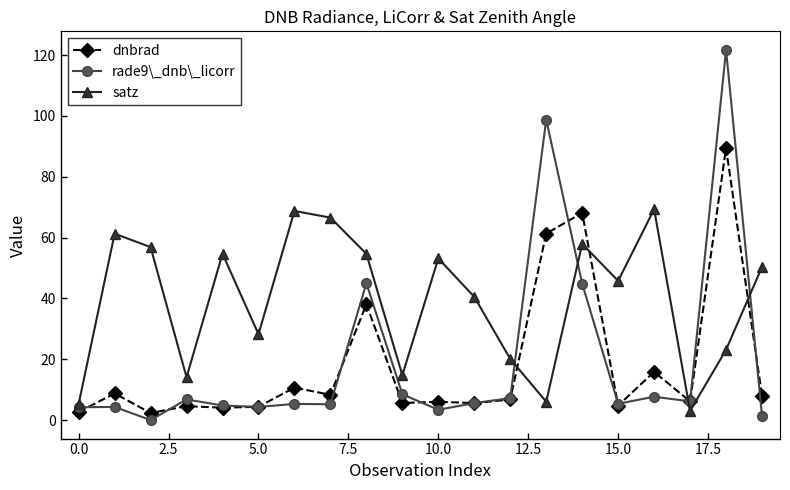

What is the value of the dnbrad point at the 2nd from the left?

8.7